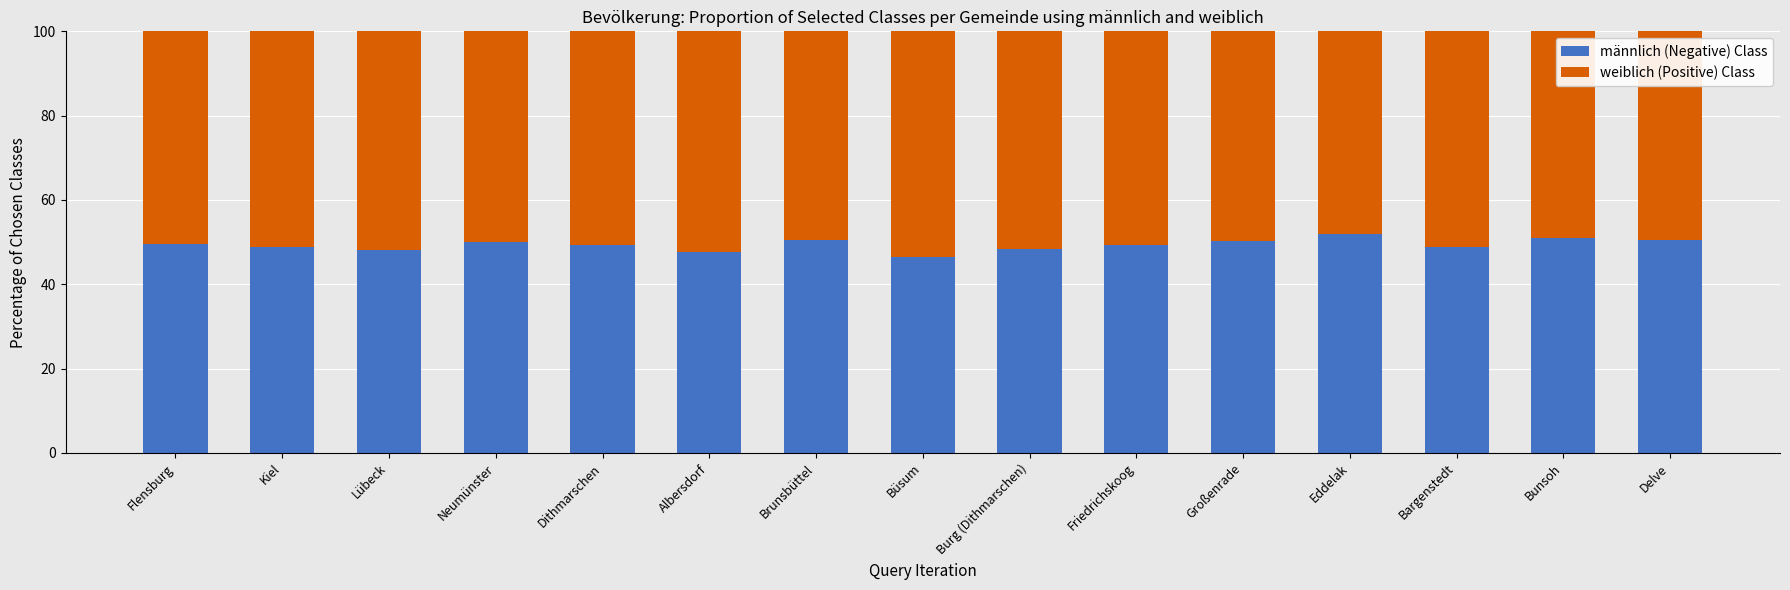

What value does the männlich (Negative) Class series have at Albersdorf?

47.6